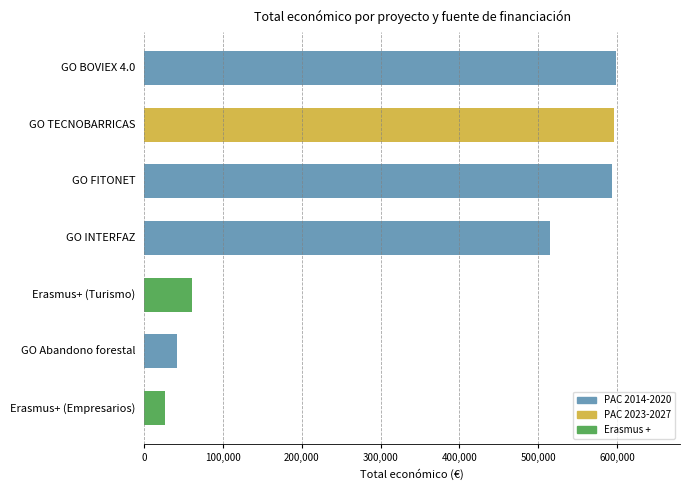

Does the chart contain stacked bars?

No